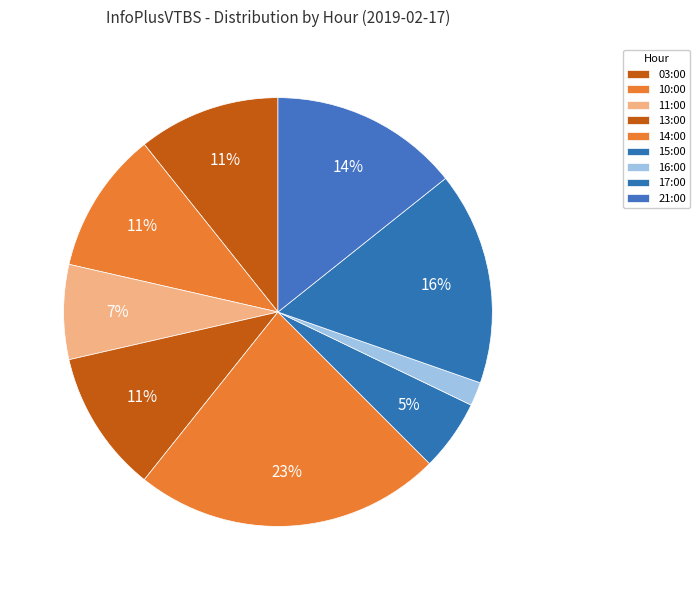

How many segments does this pie chart have?

9